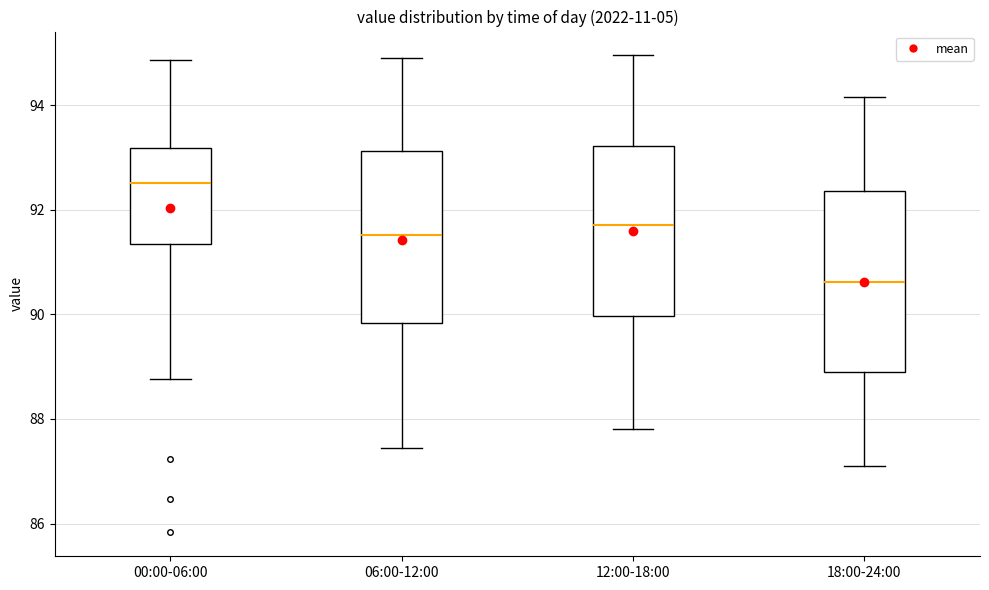

Reading left to right, transcribe this box plot: for each box, give where its median line is, the range the box spans, and where its two whiskers end, as read against the y-axis. The values are not printed on the chart, so give them approximately, as read against the axis.

00:00-06:00: median 92.6, box 91.4 to 93.2, whiskers 88.8 to 94.8
06:00-12:00: median 91.6, box 89.8 to 93.2, whiskers 87.4 to 95.0
12:00-18:00: median 91.8, box 90.0 to 93.2, whiskers 87.8 to 95.0
18:00-24:00: median 90.6, box 89.0 to 92.4, whiskers 87.2 to 94.2